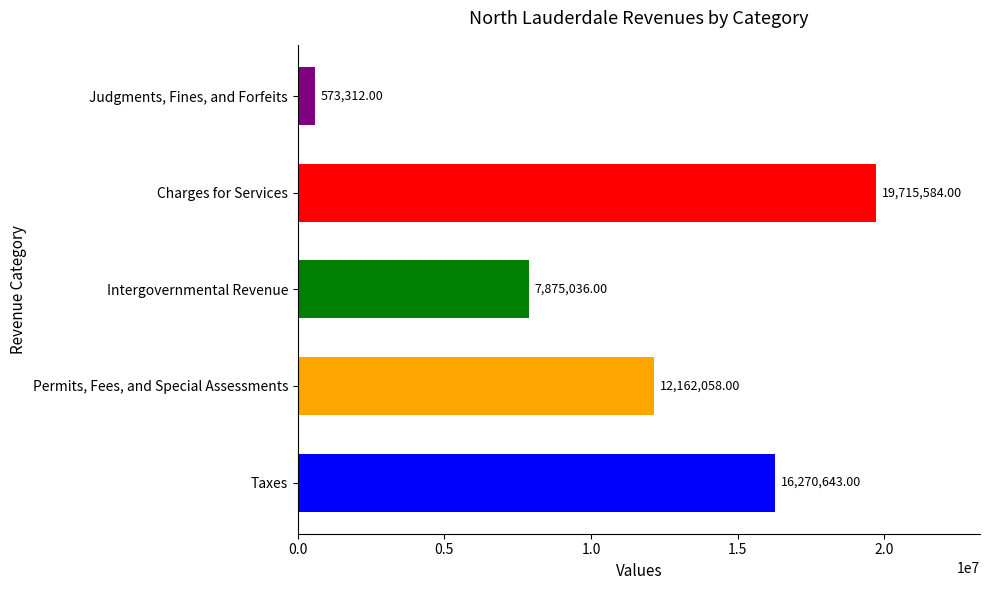

How many bars are there in total?

5